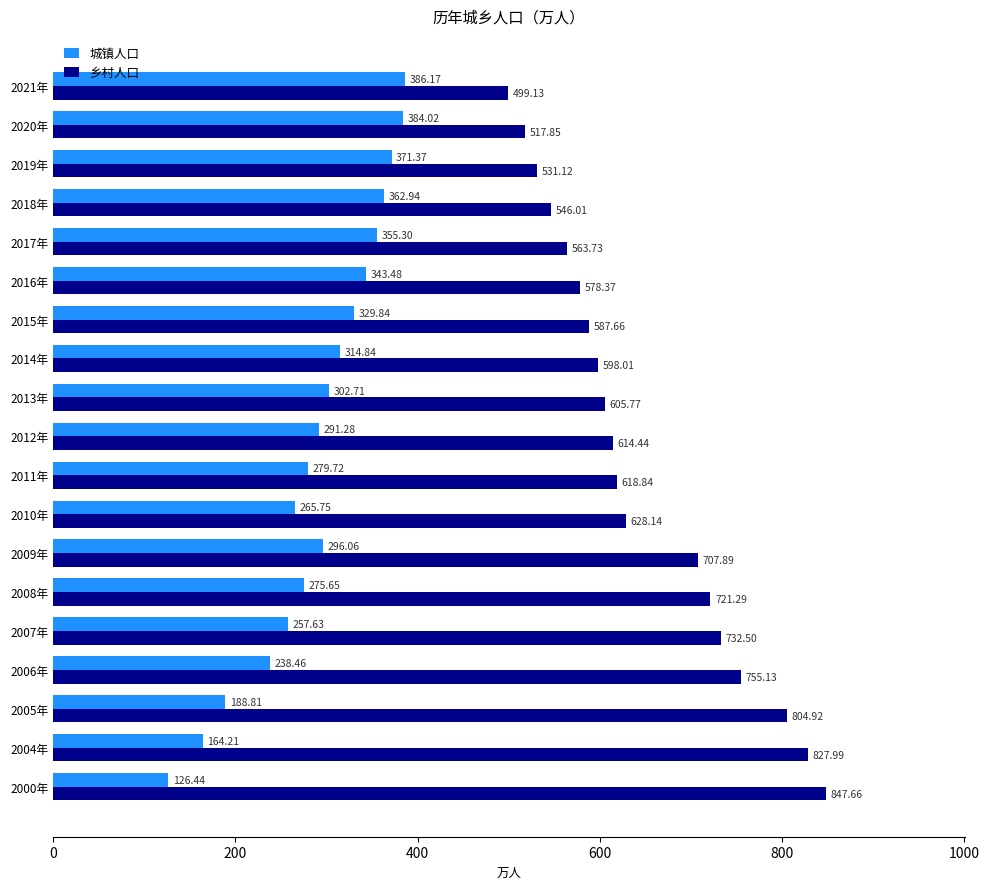

Which series has the largest range (max minus min)?

乡村人口